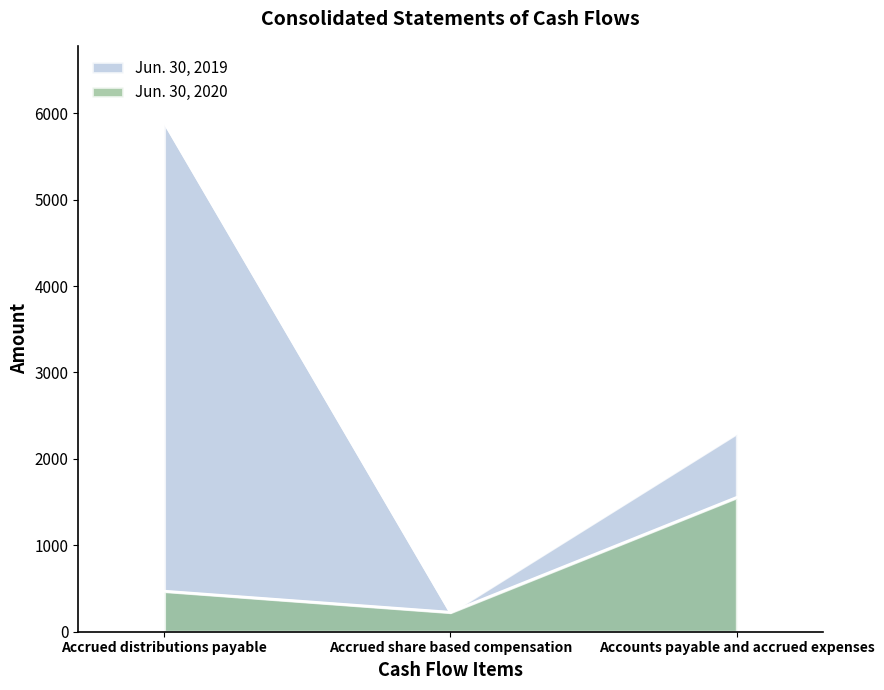

What is the smallest value displayed?

225